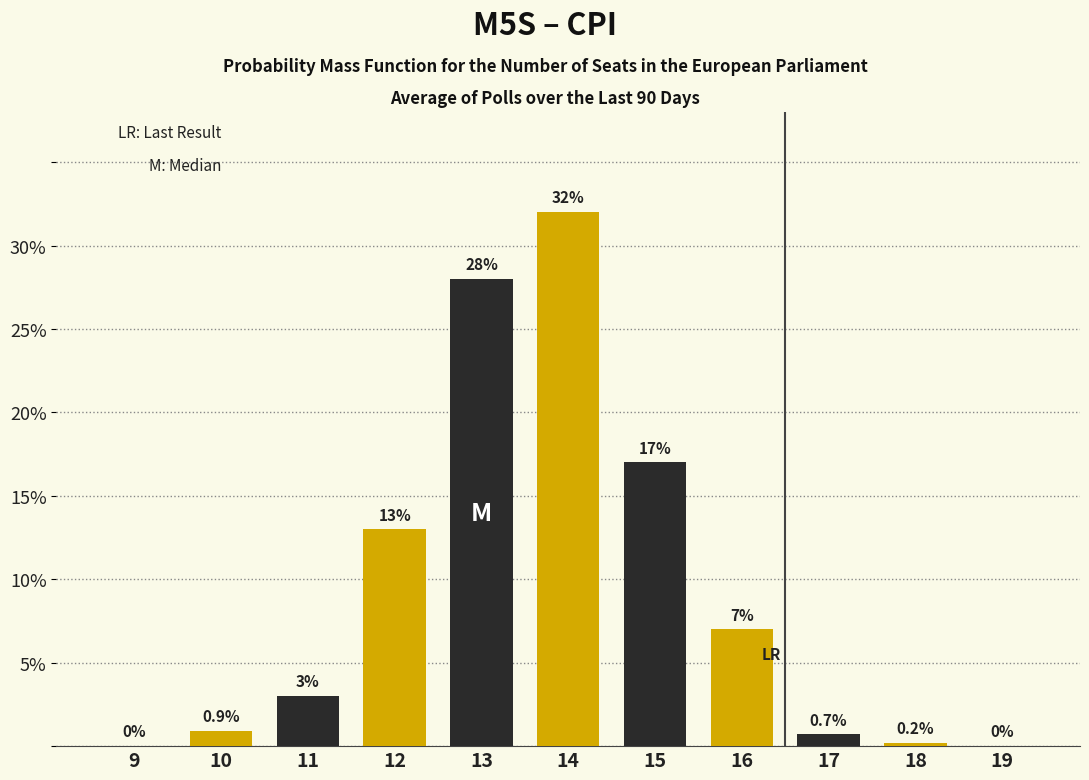

What is the sum of the values at 16 and 14?

39.0